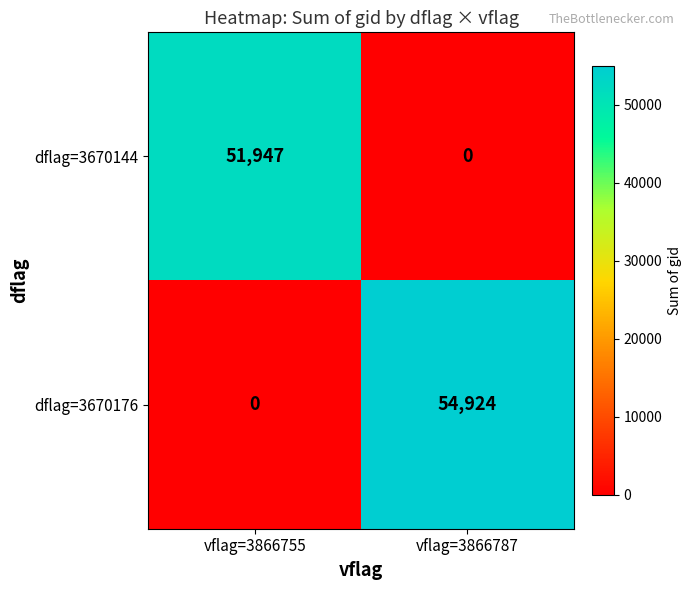

Reading left to right, what are all the values shown in this chart?

dflag=3670144: 51947	0
dflag=3670176: 0	54924